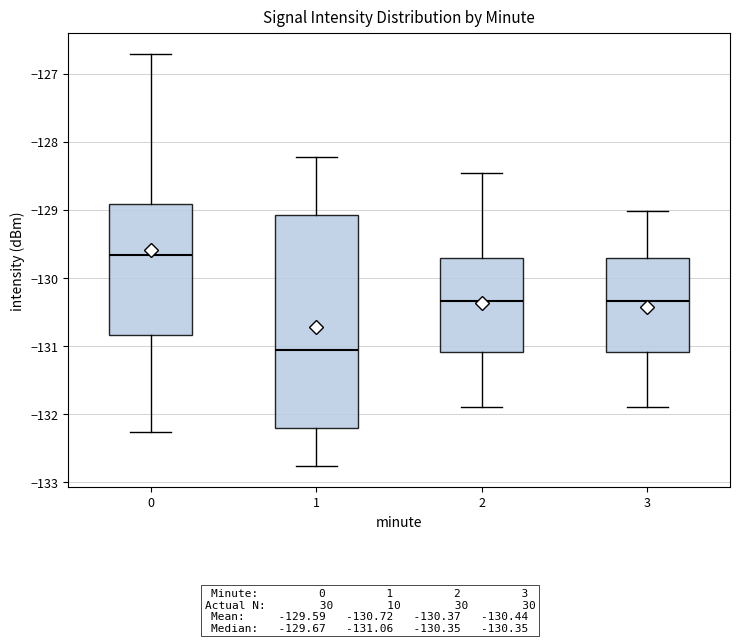

Where does the lower whisker of the box at x = 1 end on the y-axis? The values are not printed on the chart, so give them approximately, as read against the axis.

-132.8